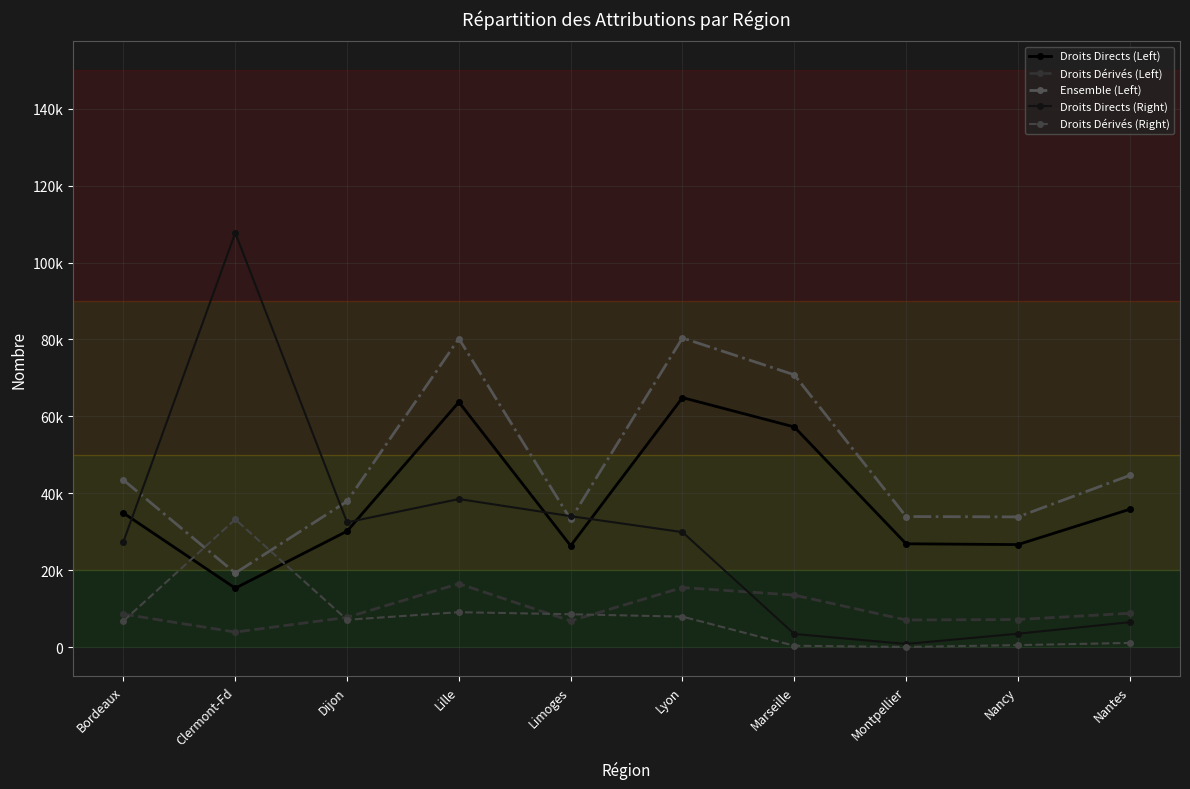

At which category does Droits Dérivés (Right) reach its first local valley?

Dijon